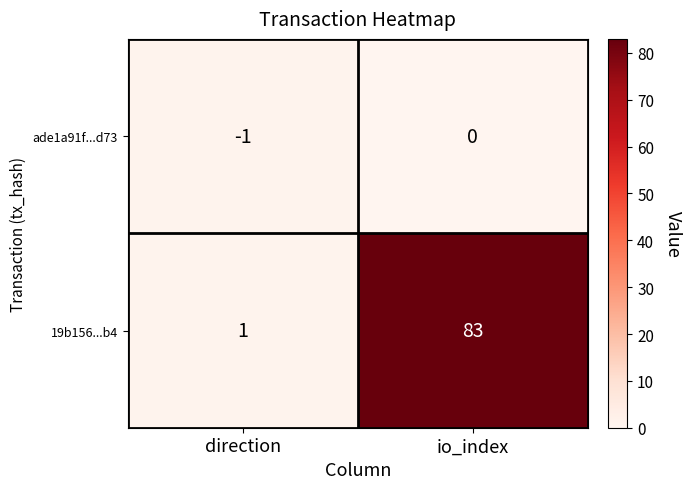

Is it true that 19b156...b4 equals 83 at io_index?

True